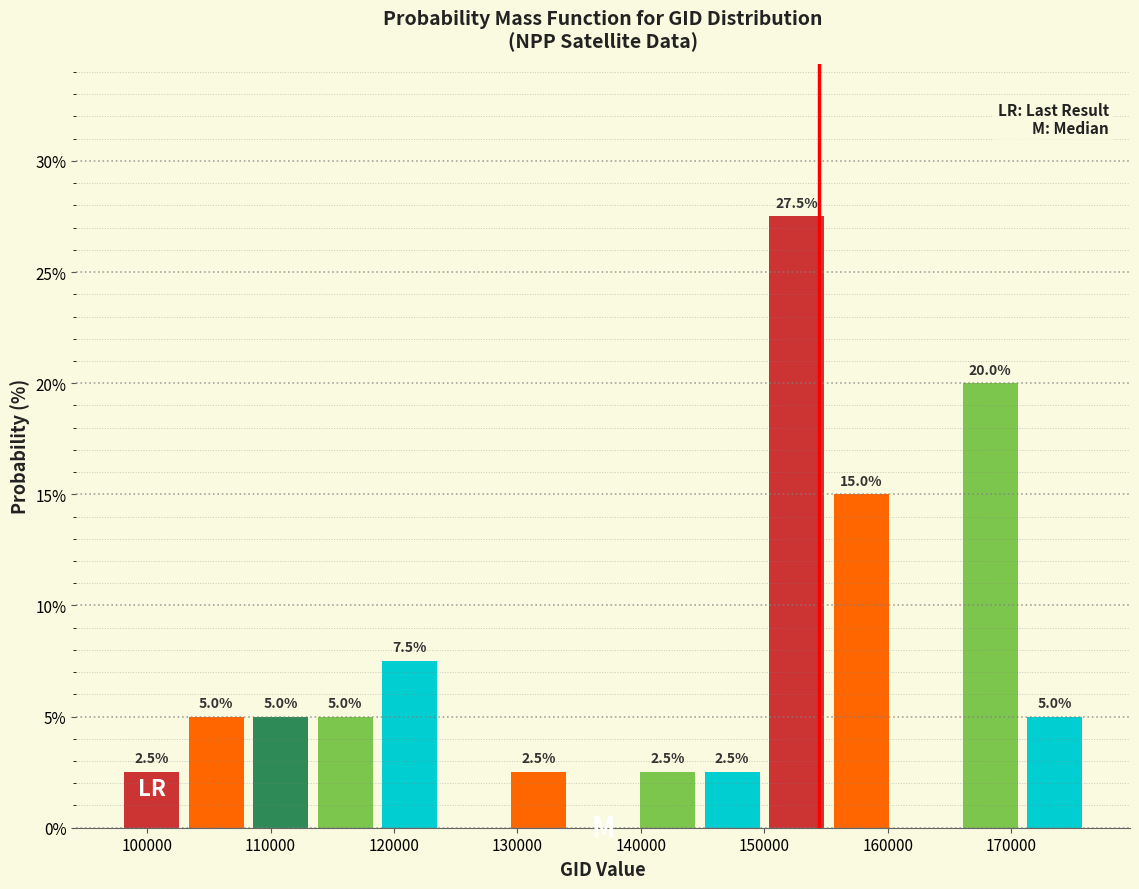

Over which range of the x-axis is the bar tallest?

150000 to 155000